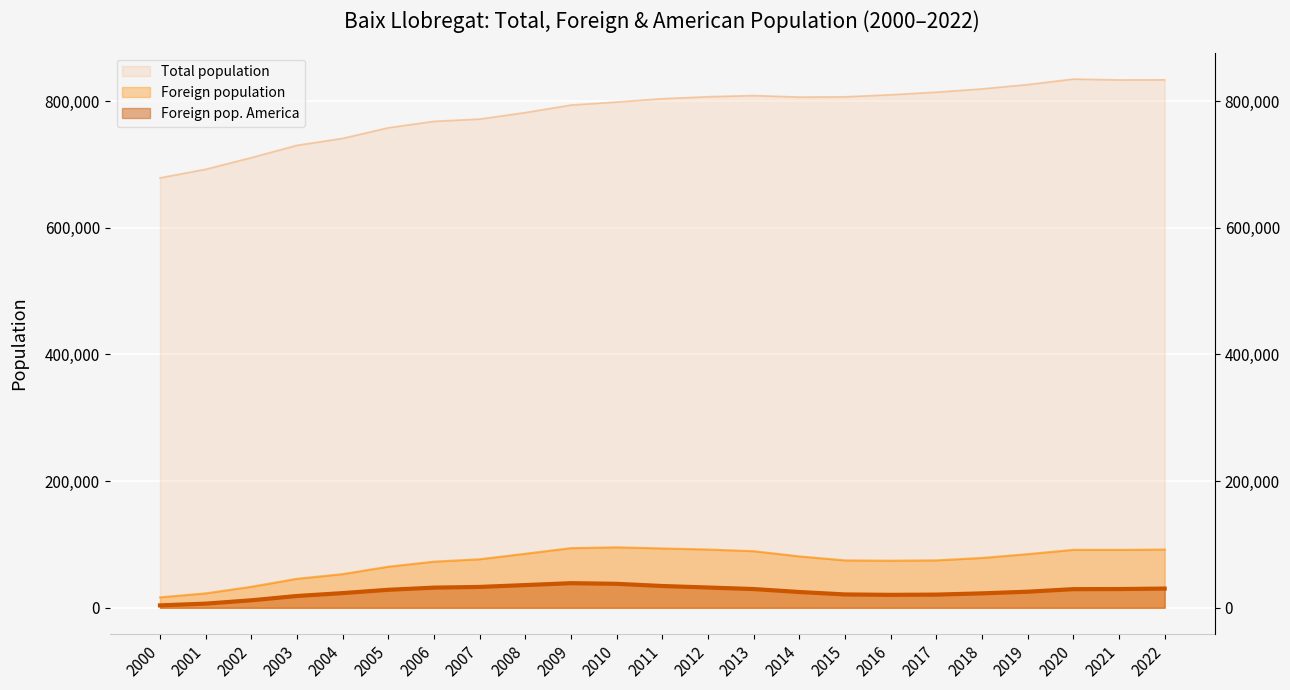

What is the sum of the Total population values at 2016 and 2006?

1577850